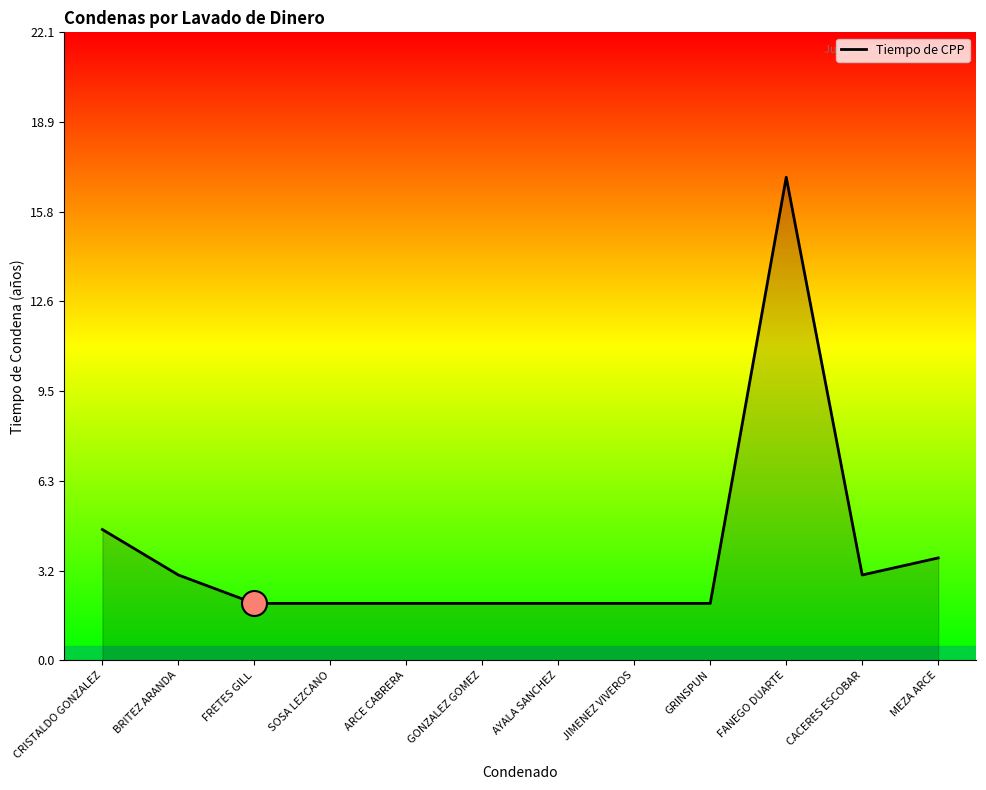

The chart shows a value of 17.0 at FANEGO DUARTE. True or false?

True